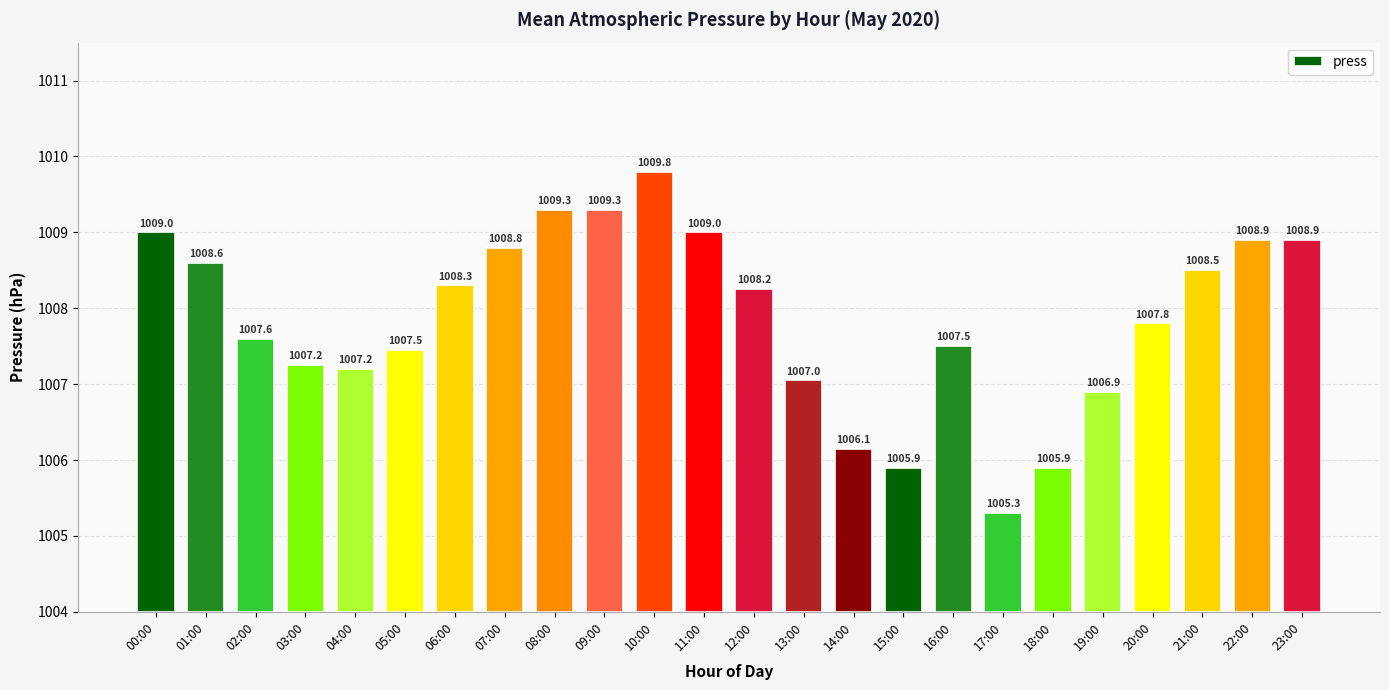

How many categories are shown in the chart?

24